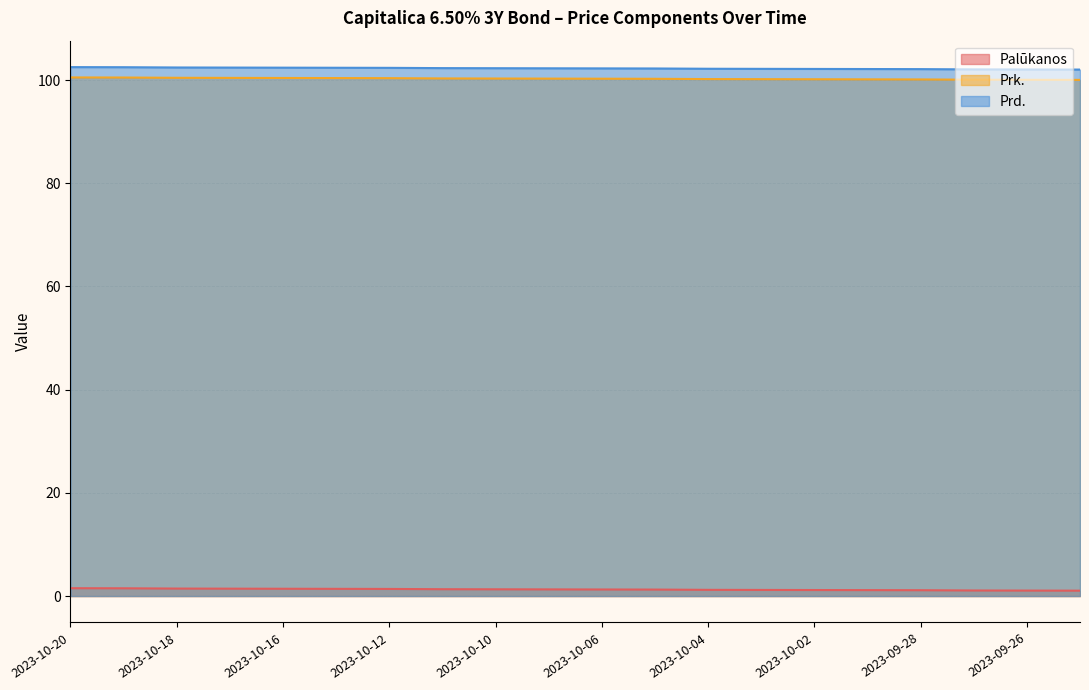

What is the spread (max minus min) of values at 2023-09-27?

101.0